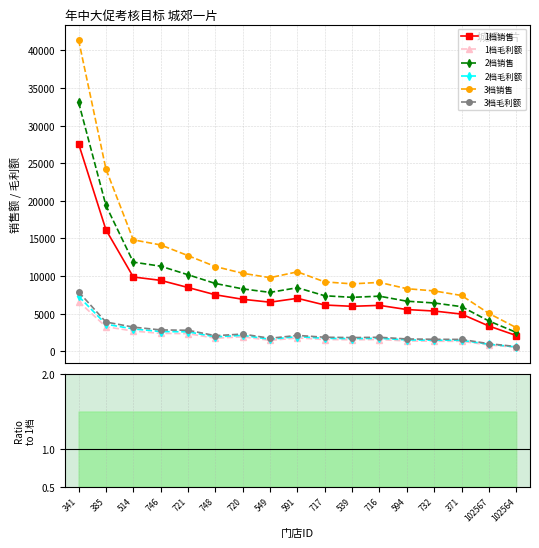

What is the total value across all series at 746?

42713.9